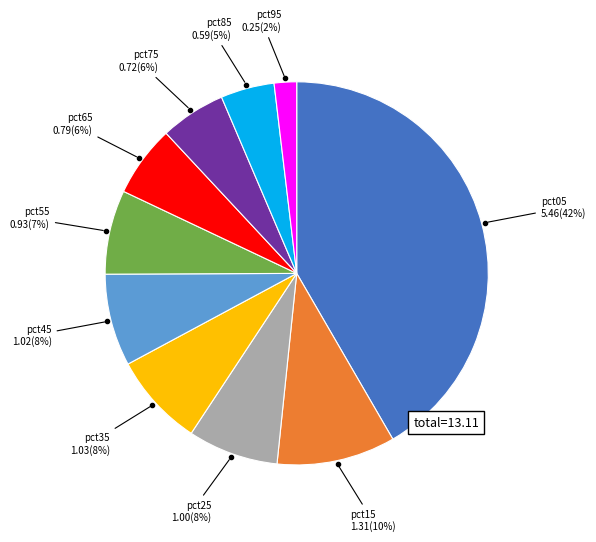

To the nearest percent, what is the average slice percentage?

10%